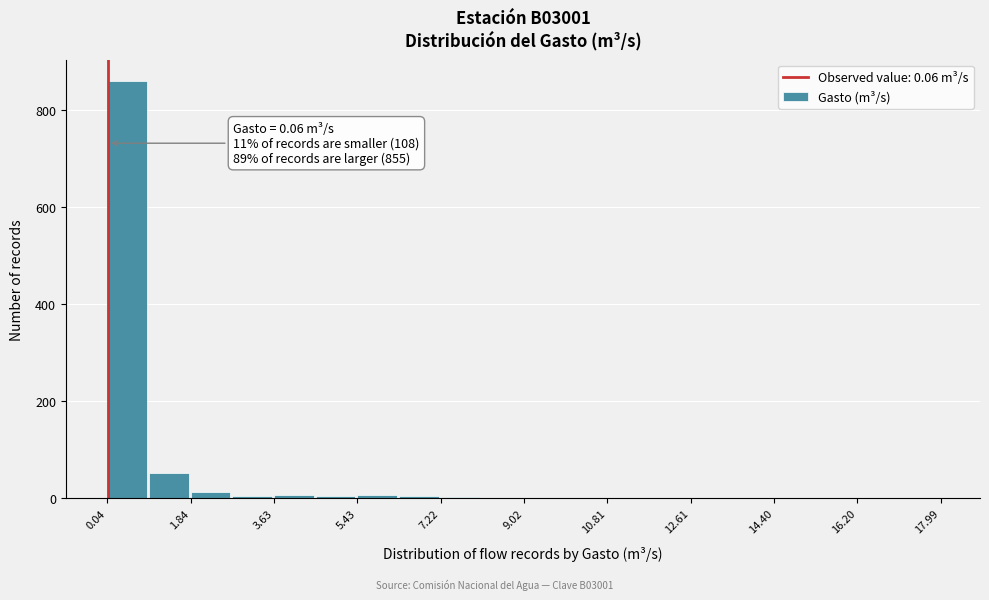

Which range on the x-axis has the tallest bar?

0.0 to 1.0